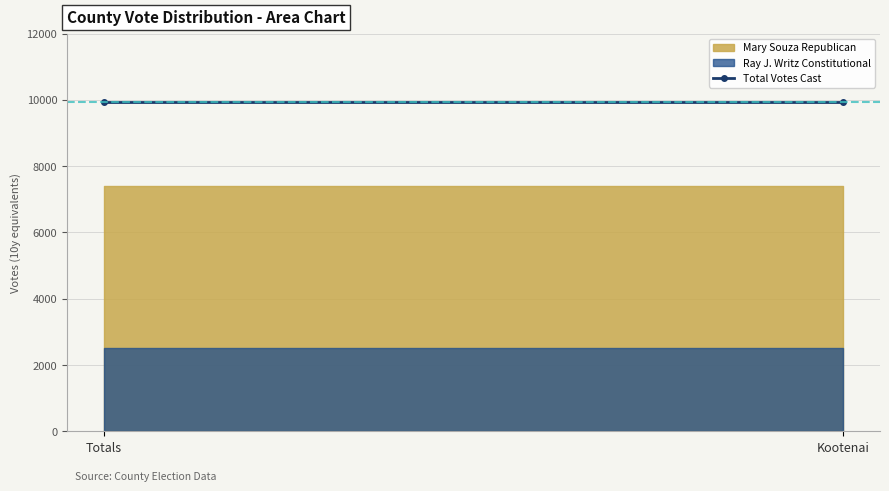

Which category has the highest value across all series?

Totals